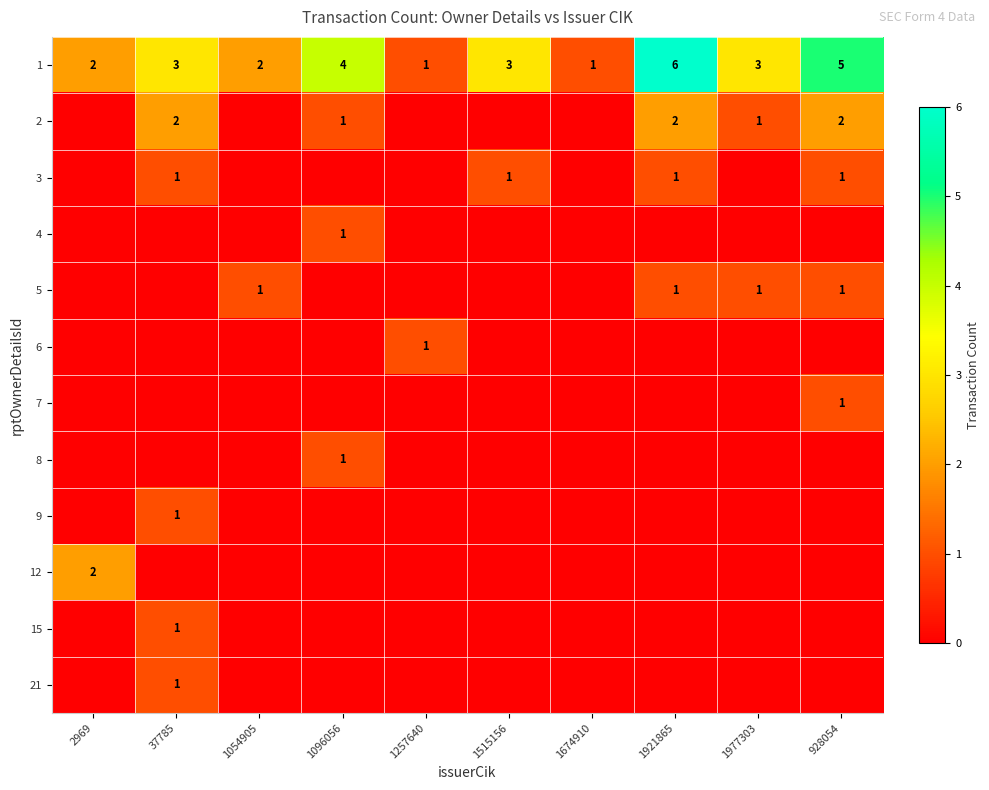

Is it true that 8 equals 1 at 1096056?

True